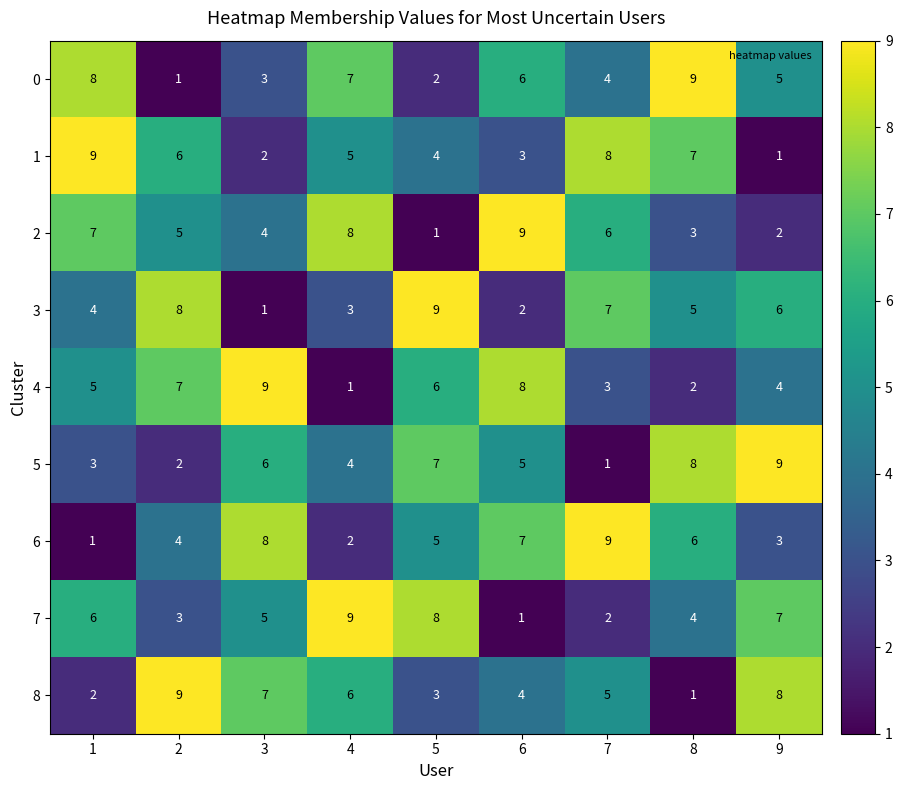

Which series changed the most between 2 and 6?

3